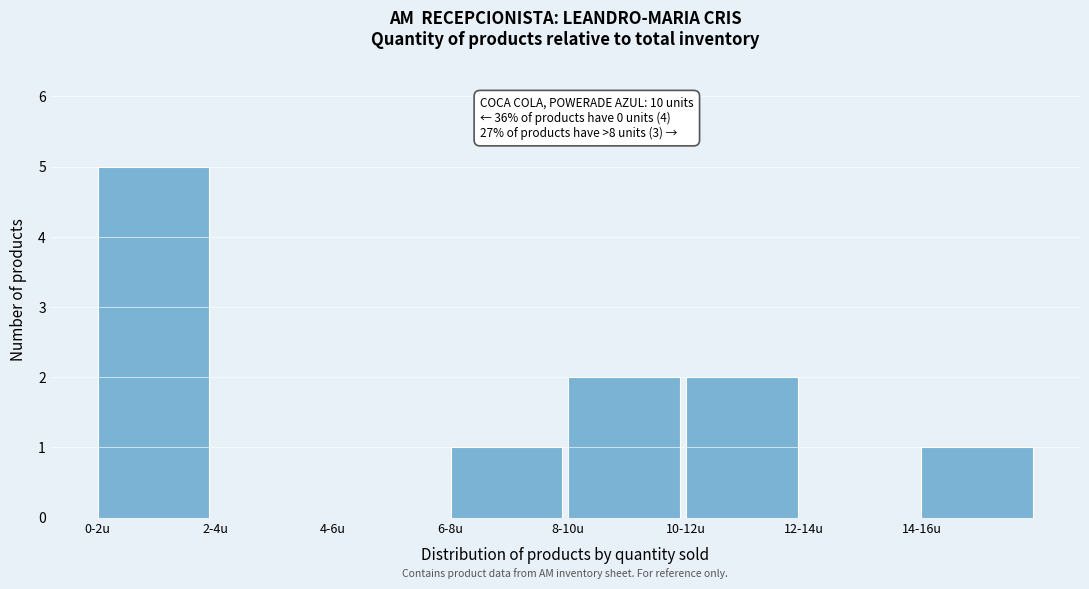

Reading left to right, what are all the values shown in this chart?

0-2u=5	2-4u=0	4-6u=0	6-8u=1	8-10u=2	10-12u=2	12-14u=0	14-16u=1